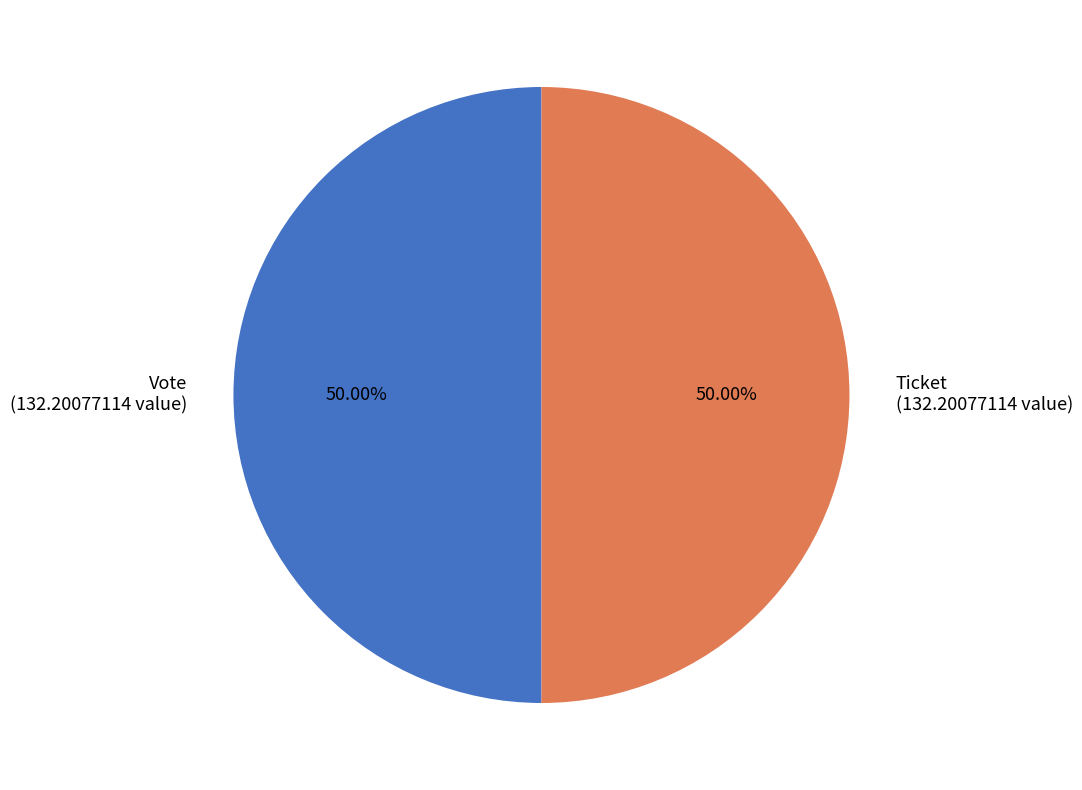

What is the ratio of the value at Ticket (132.20077114 value) to the value at Vote (132.20077114 value)?

1.0